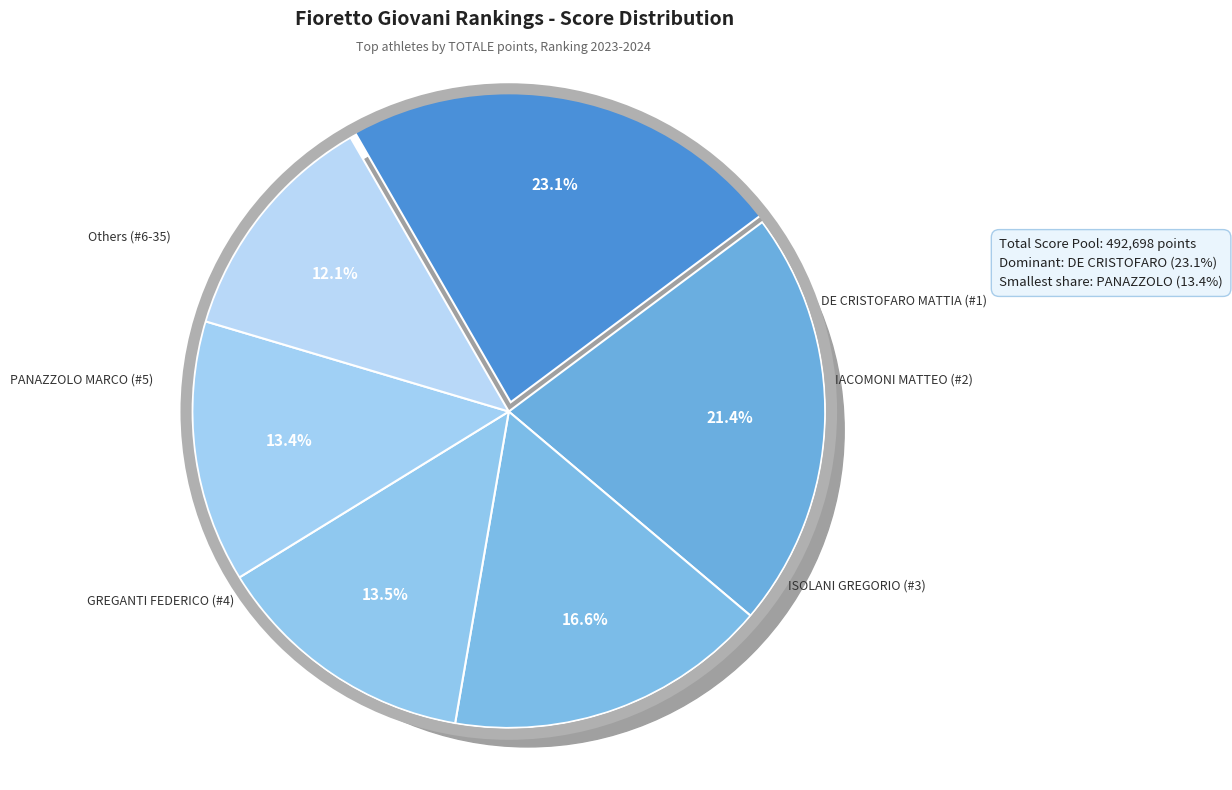

Does Rank 16-20 represent more than half of the total?

No